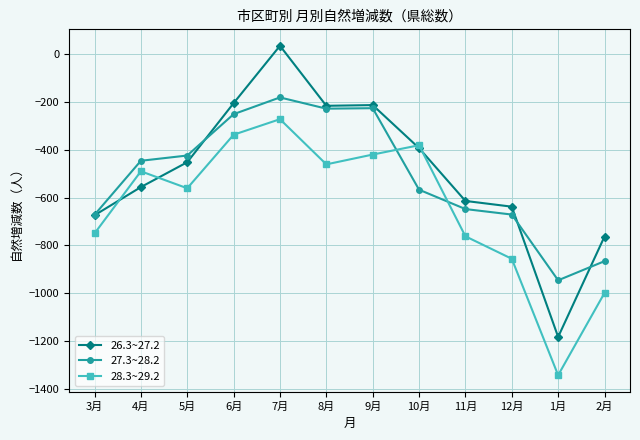

What is the average value of the 28.3~29.2 series?

-636